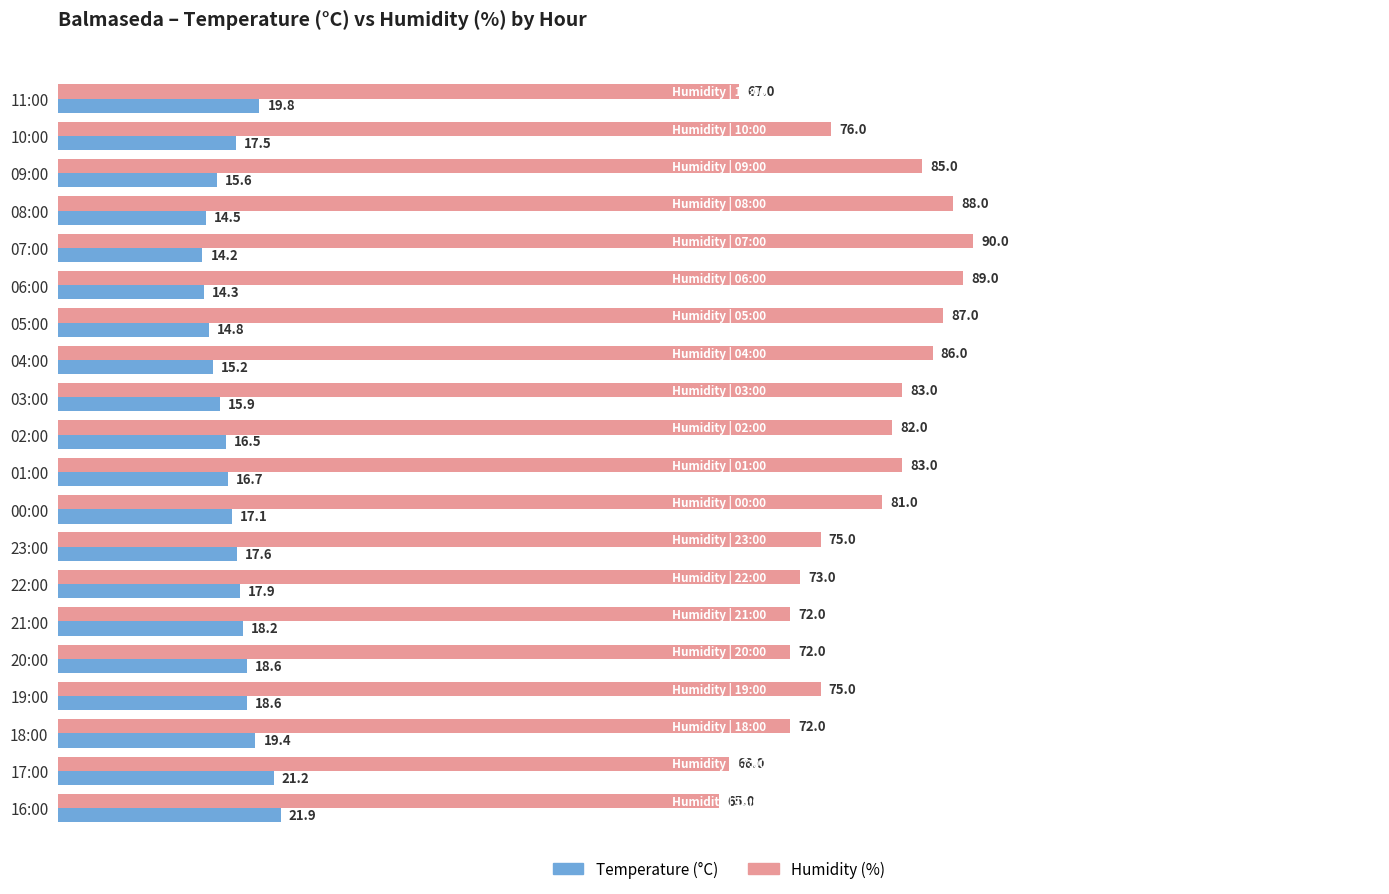

The value of Humidity (%) at 05:00 is 155.7. True or false?

False